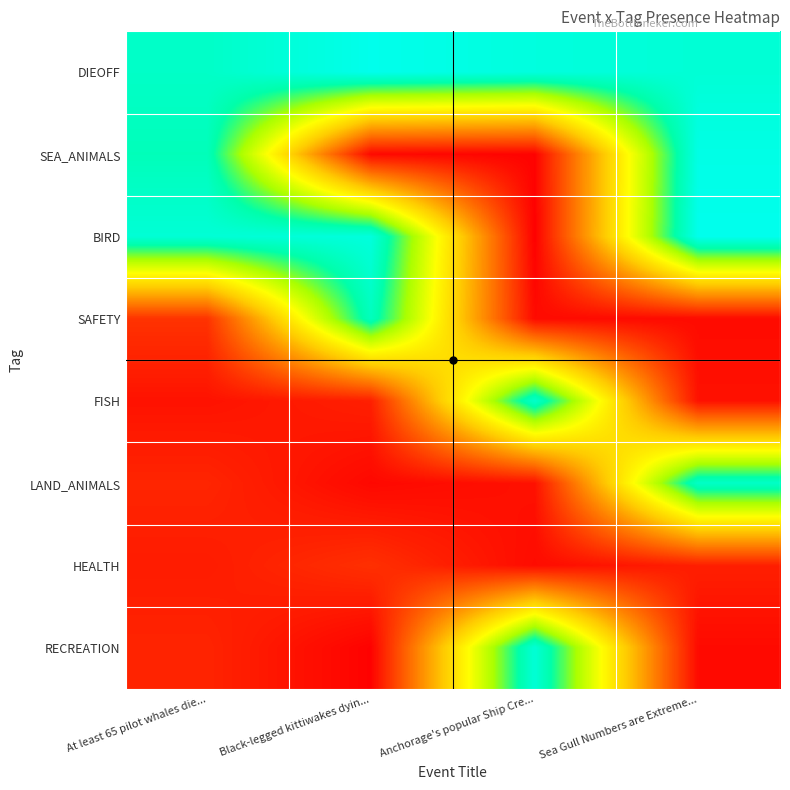

What is the greatest value displayed?

1.1